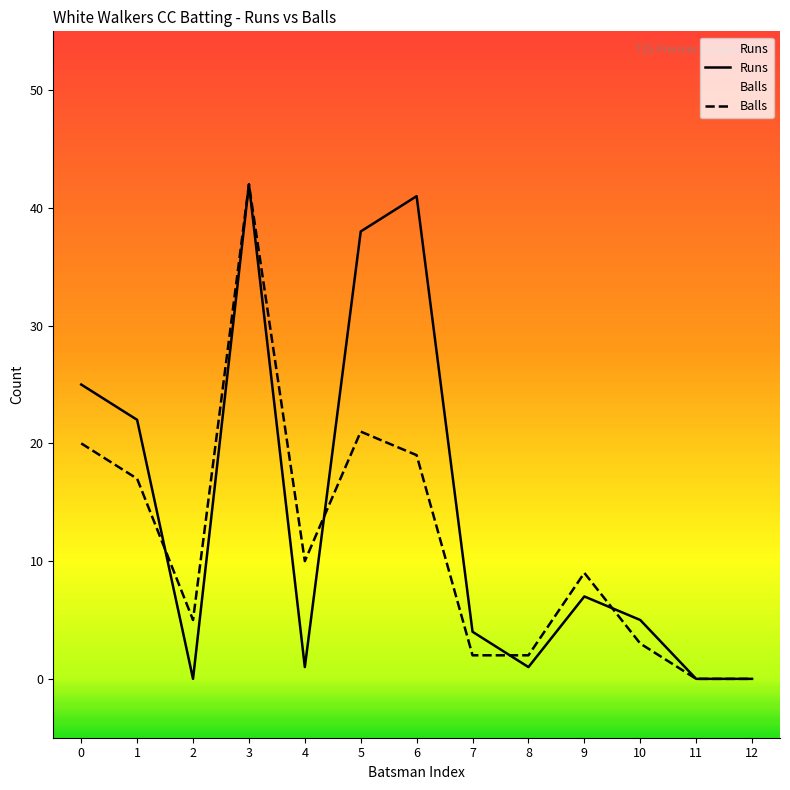

What is the difference between the maximum and minimum values in the Runs series?

42